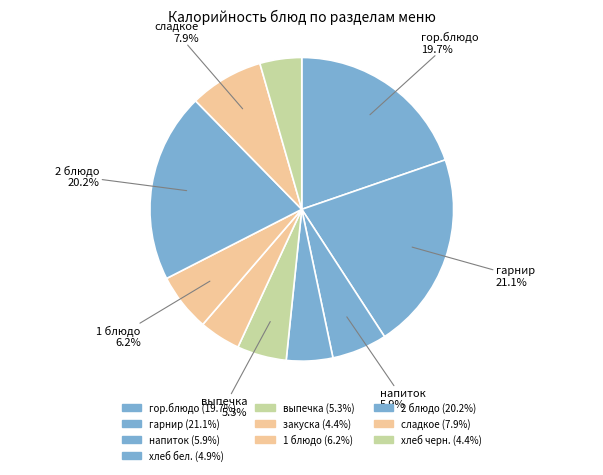

Does 2 блюдо account for over 50% of the chart?

No